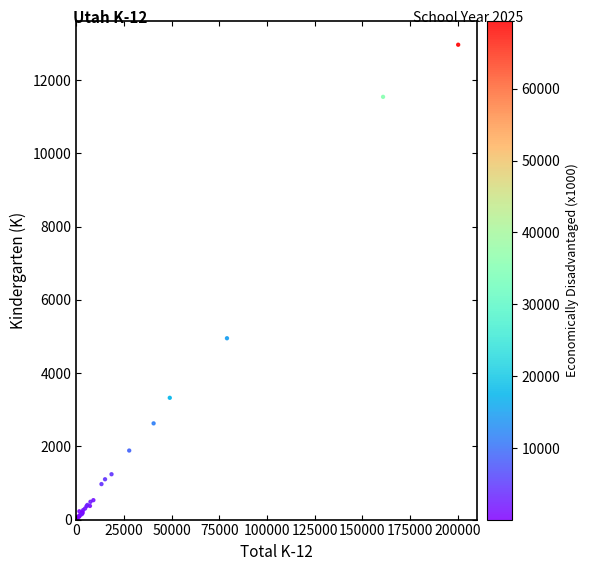

What Y value in the scatter plot is closest to 6486?

4951